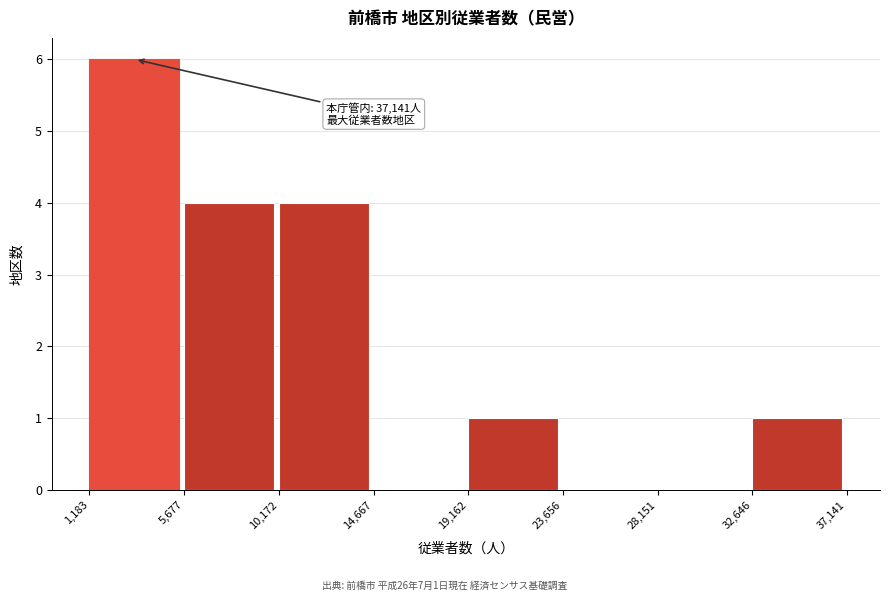

Which range on the x-axis has the tallest bar?

1,183 to 5,677